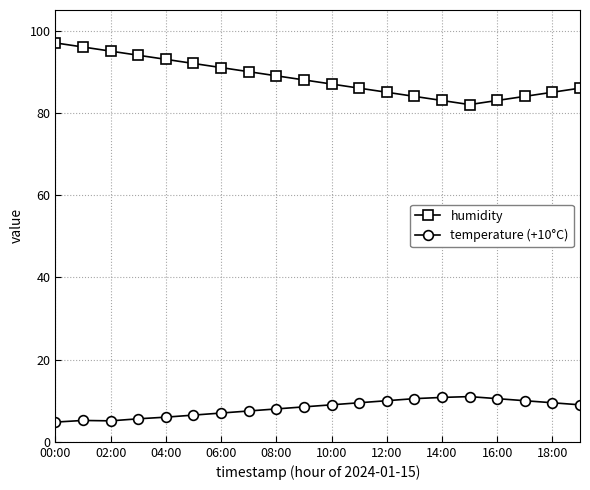

Which series has the widest spread of values?

humidity